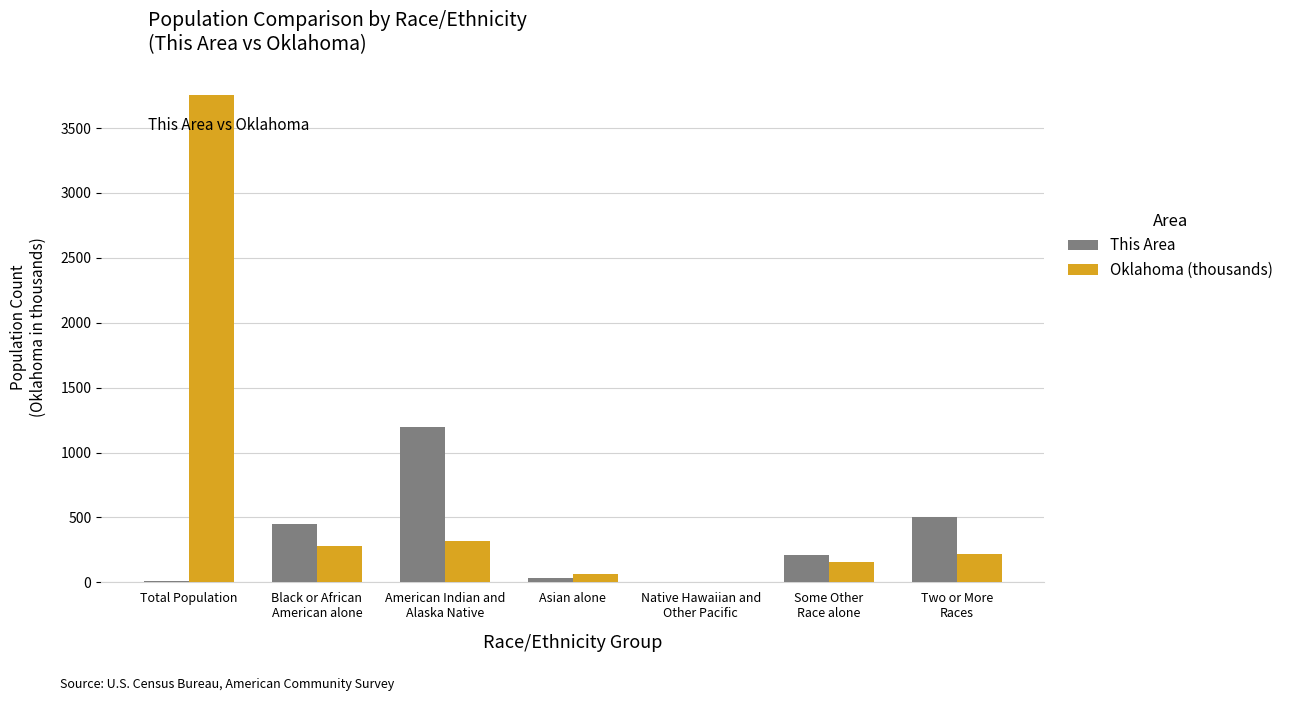

What are all the series names shown in the legend?

This Area, Oklahoma (thousands)